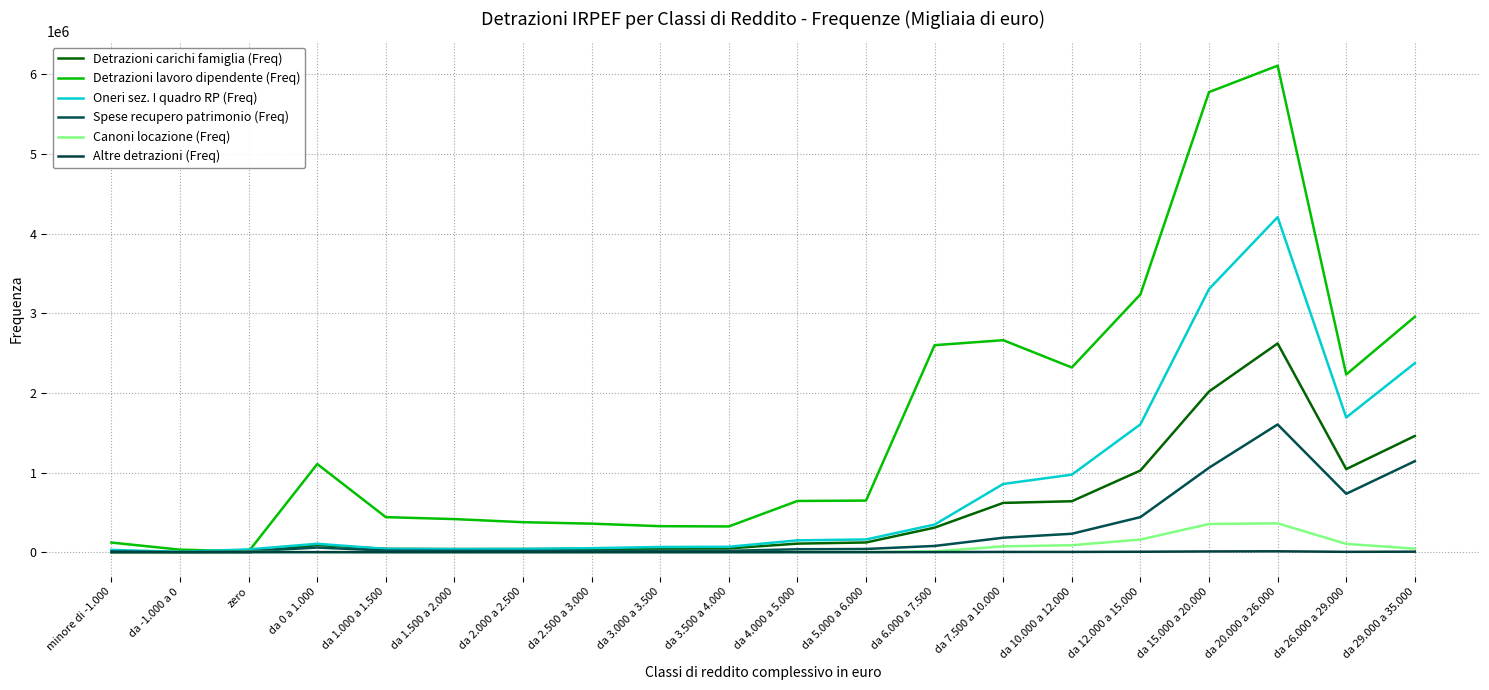

What is the minimum value for Spese recupero patrimonio (Freq)?

1863